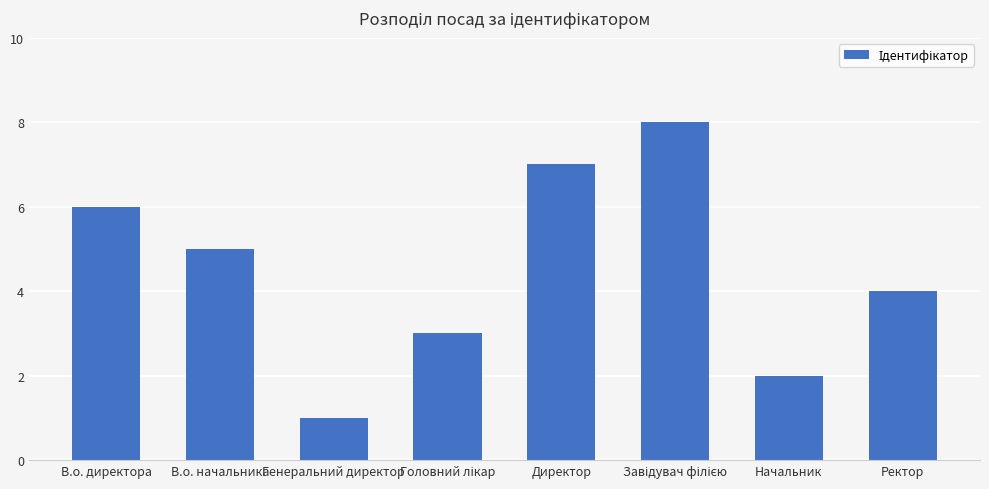

How many bars are there in total?

8